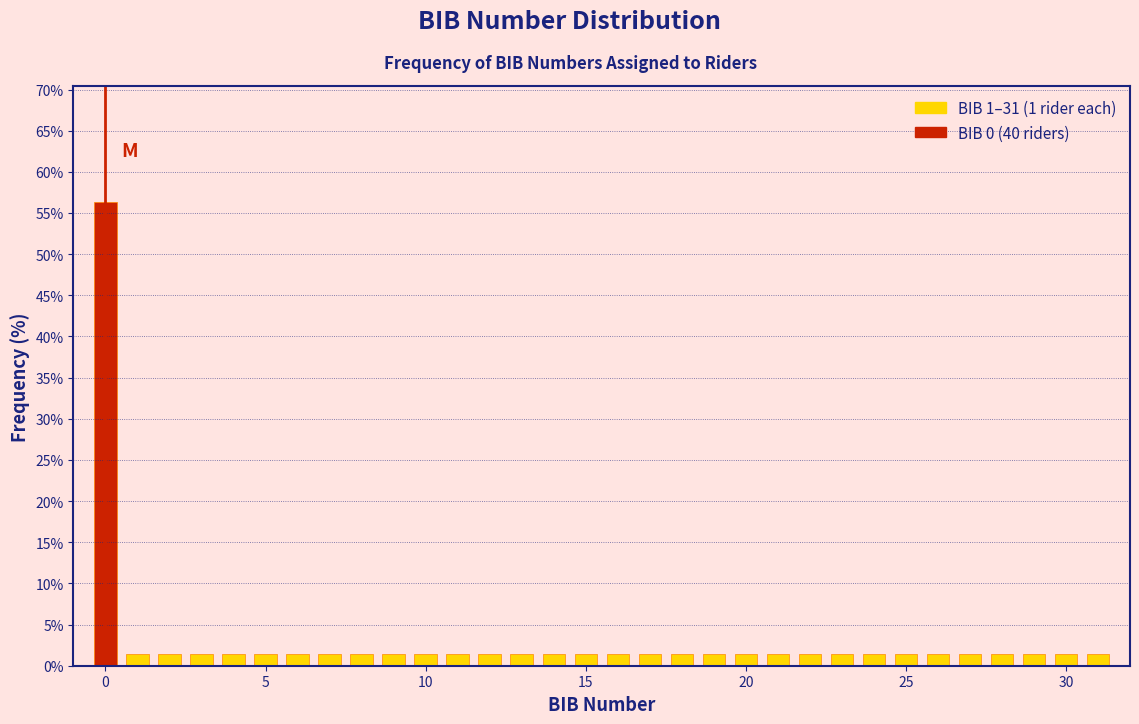

Around what value on the x-axis is the tallest bar? Give the approximate position of its centre, as read against the axis.

0.0